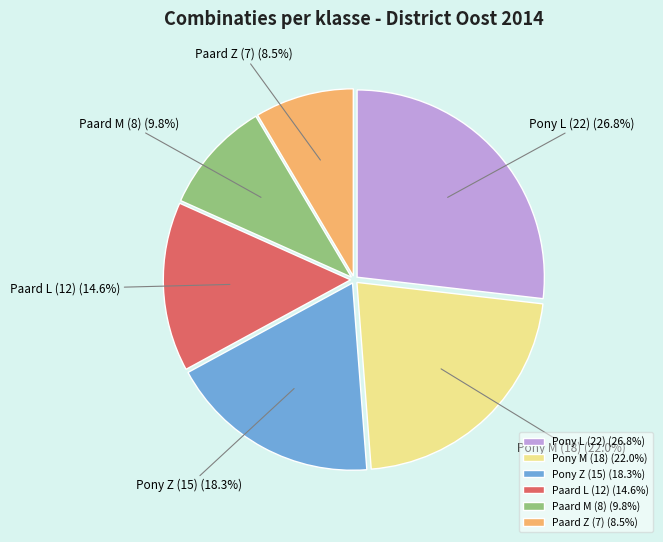

Does any single category account for the majority?

No